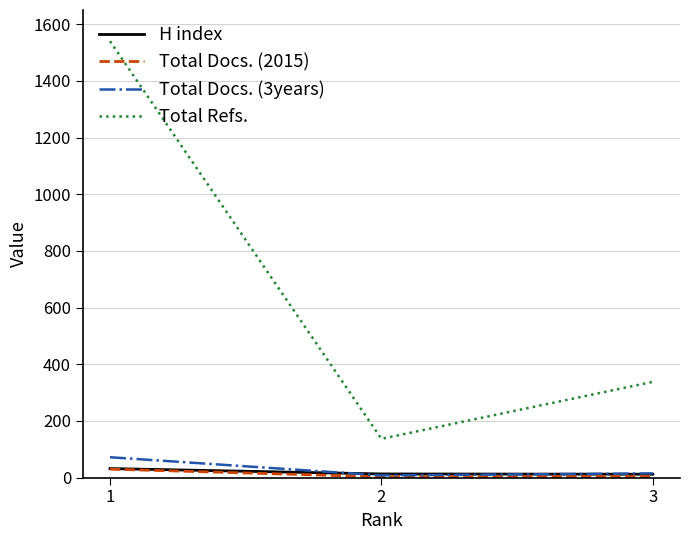

What is the total value across all series at 2?

161